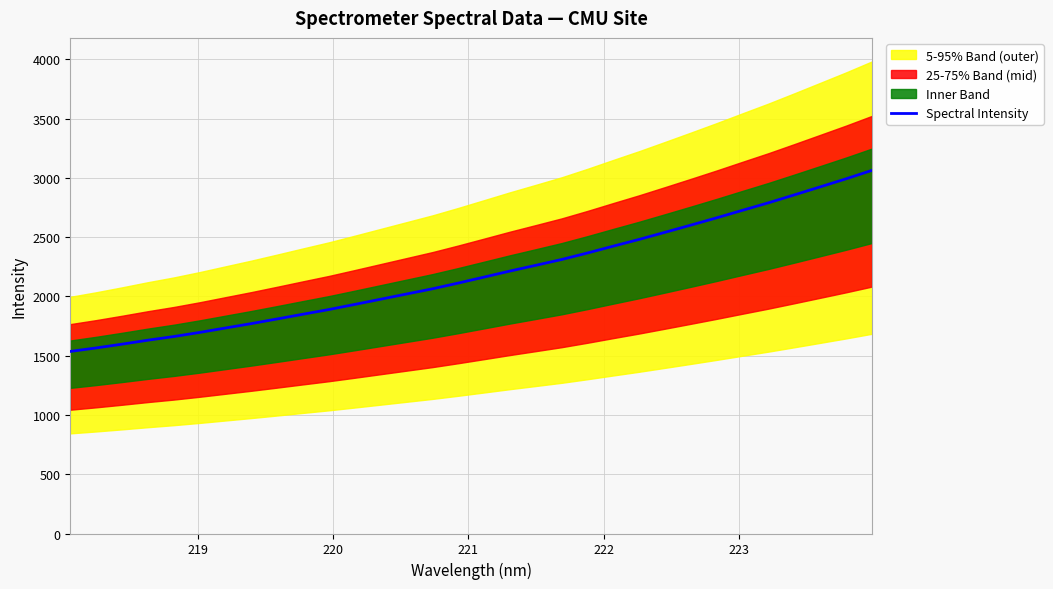

What is the highest value of the Spectral Intensity series?

3062.7